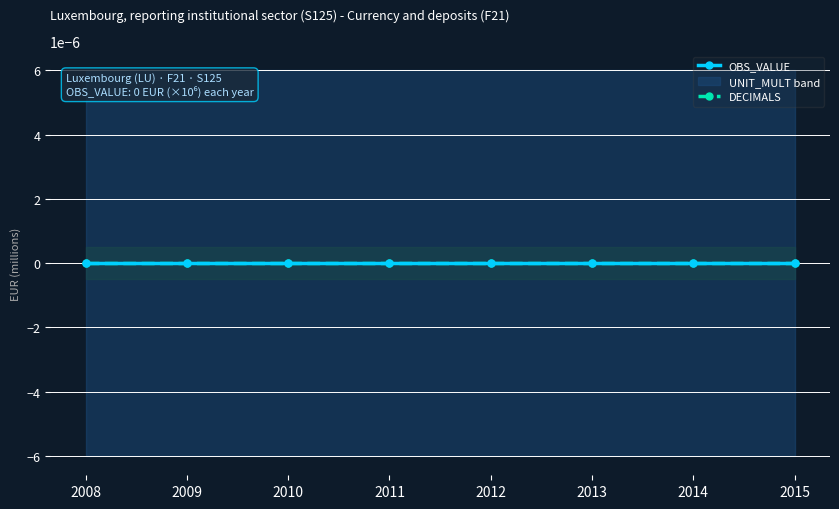

How many lines are shown in the chart?

3